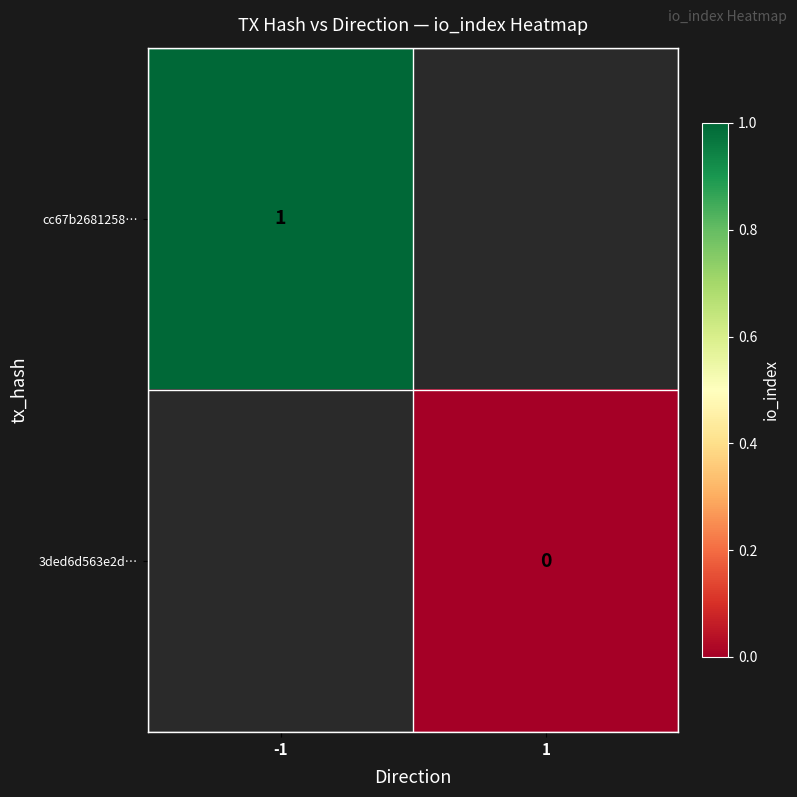

Is it true that cc67b2681258… equals 2 at -1?

False